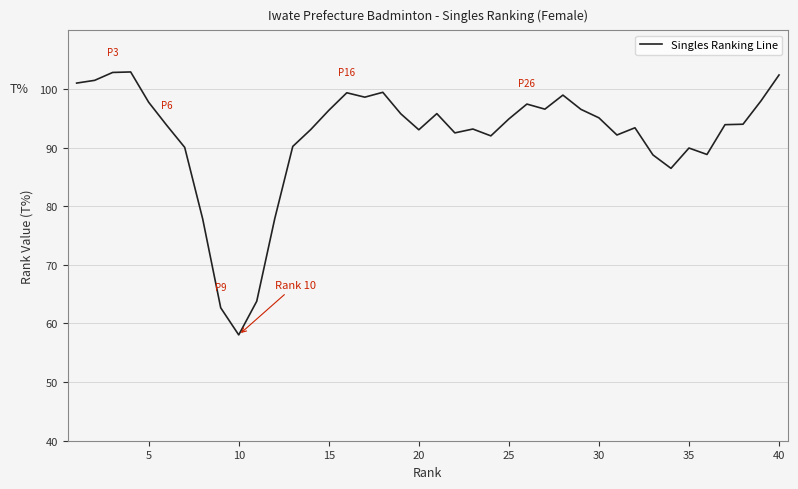

What is the minimum value shown in the chart?

58.0